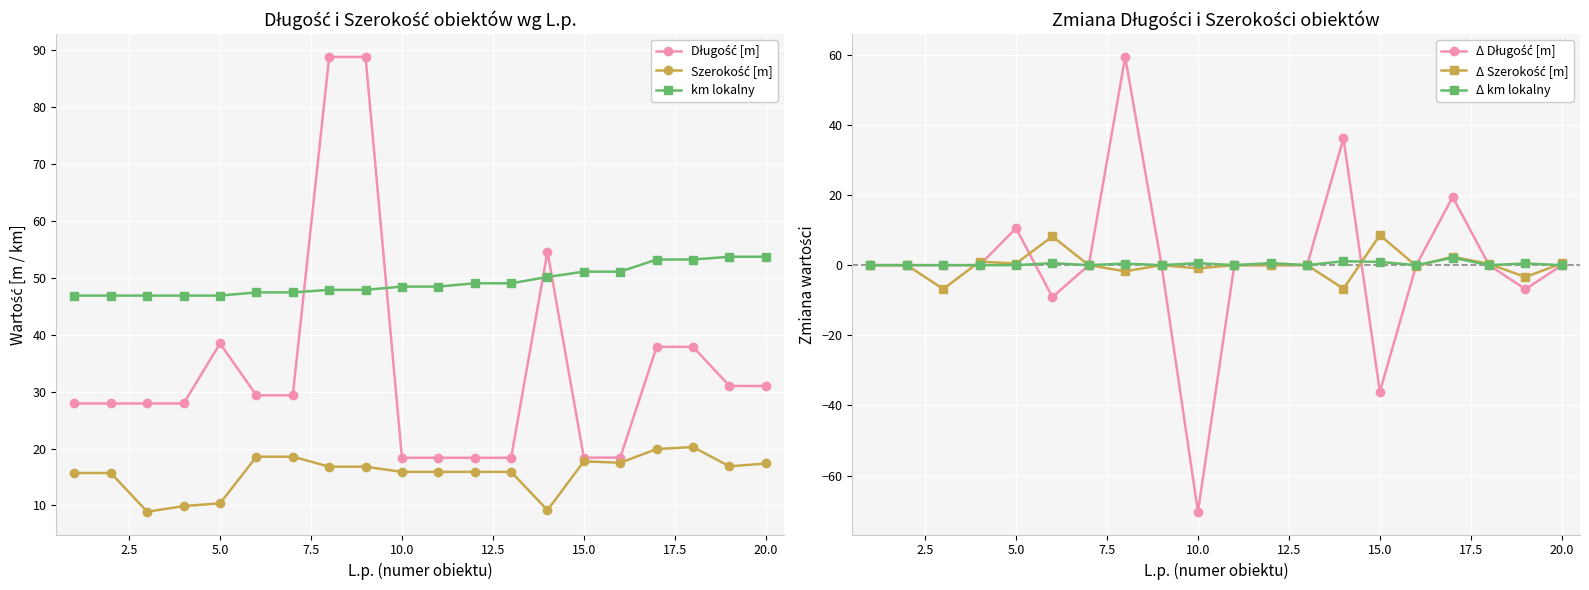

True or false: Szerokość [m] has a value of 27.2 at 0.0.

False